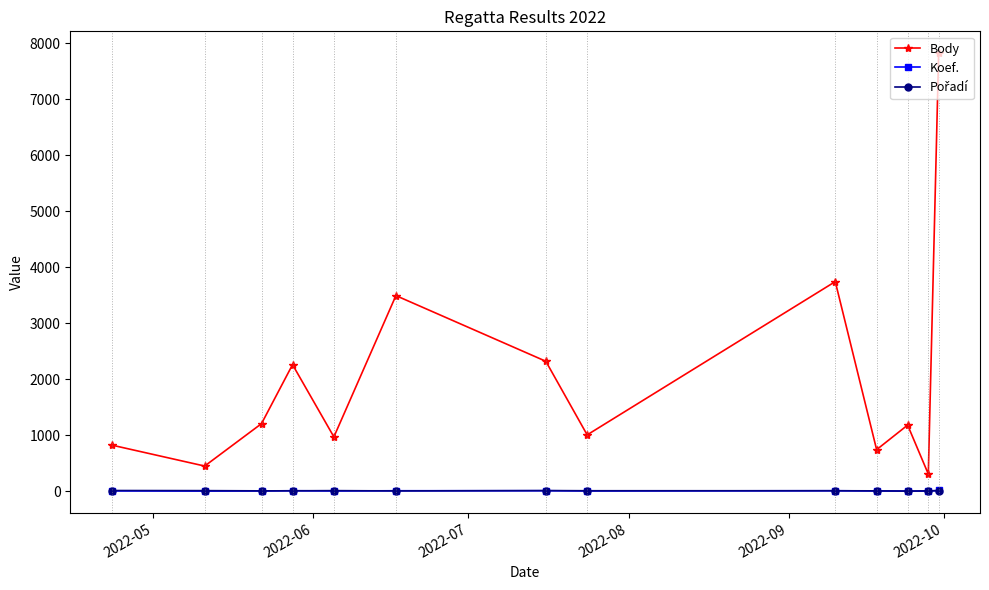

How many data points does each series have?

13